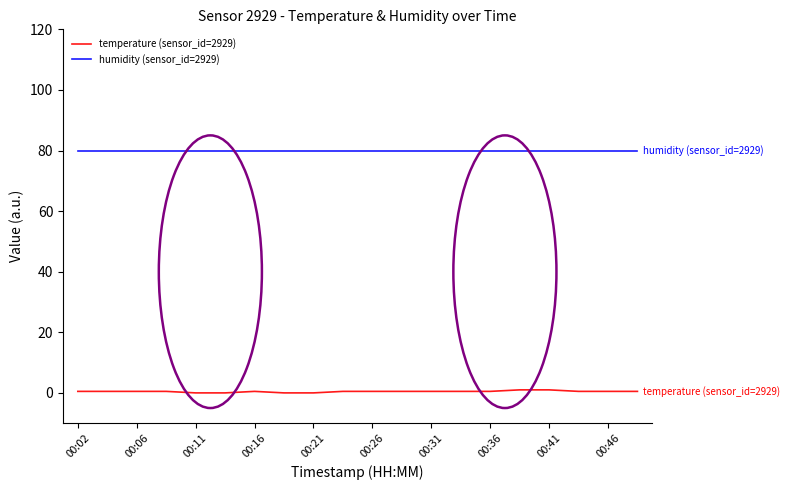

Which series has the widest spread of values?

temperature (sensor_id=2929)